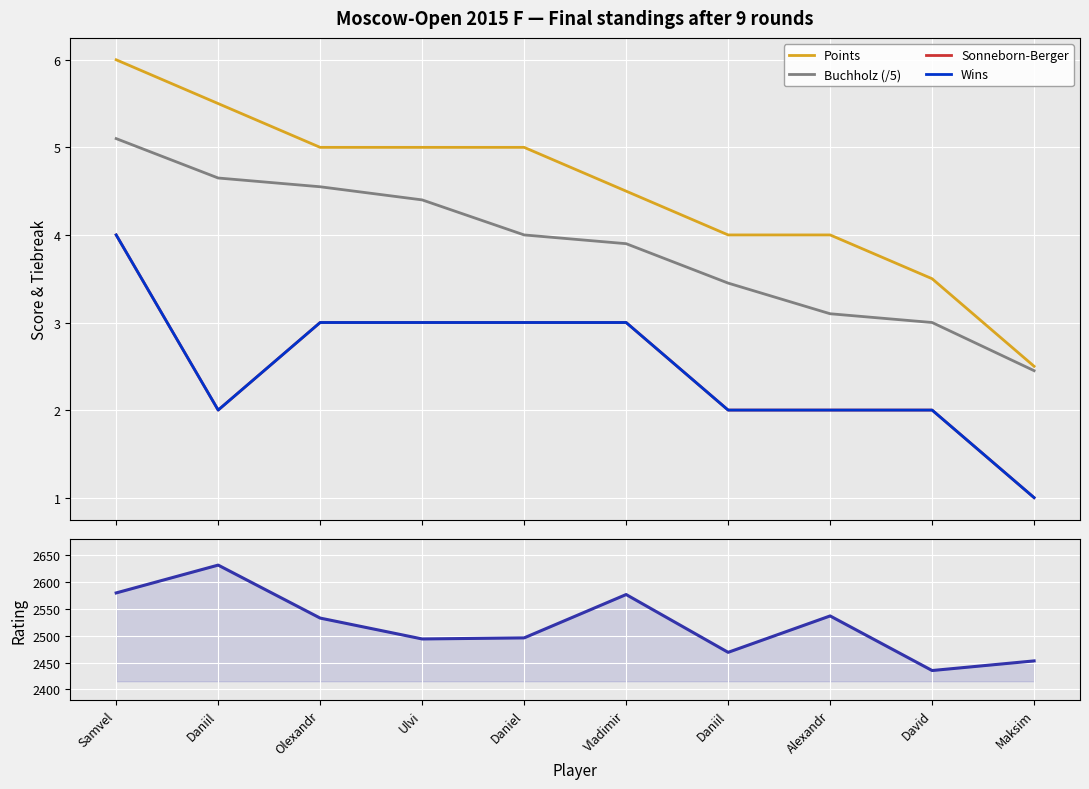

Which category has the lowest value in the Rating series?

David